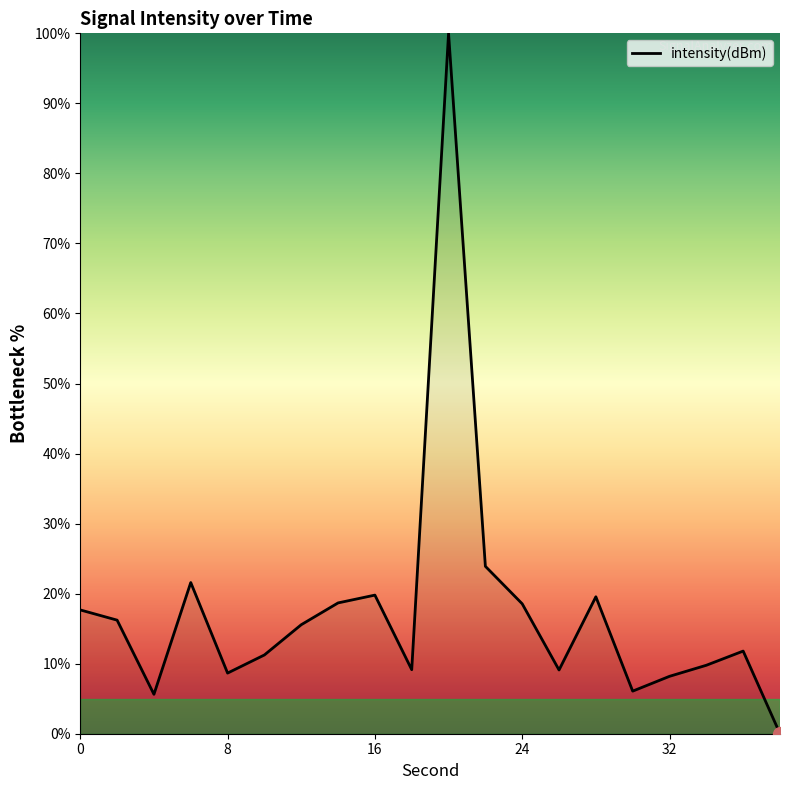

Is this an area chart (filled region under the line)?

No